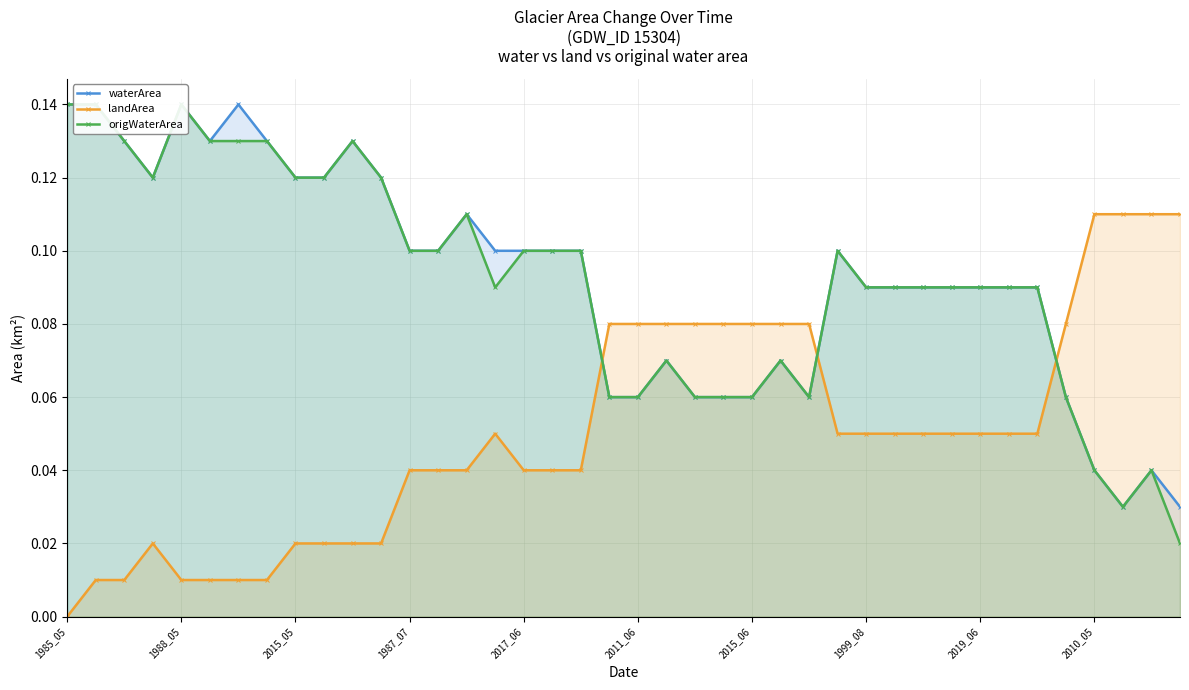

At which label does landArea reach its minimum?

1985_05